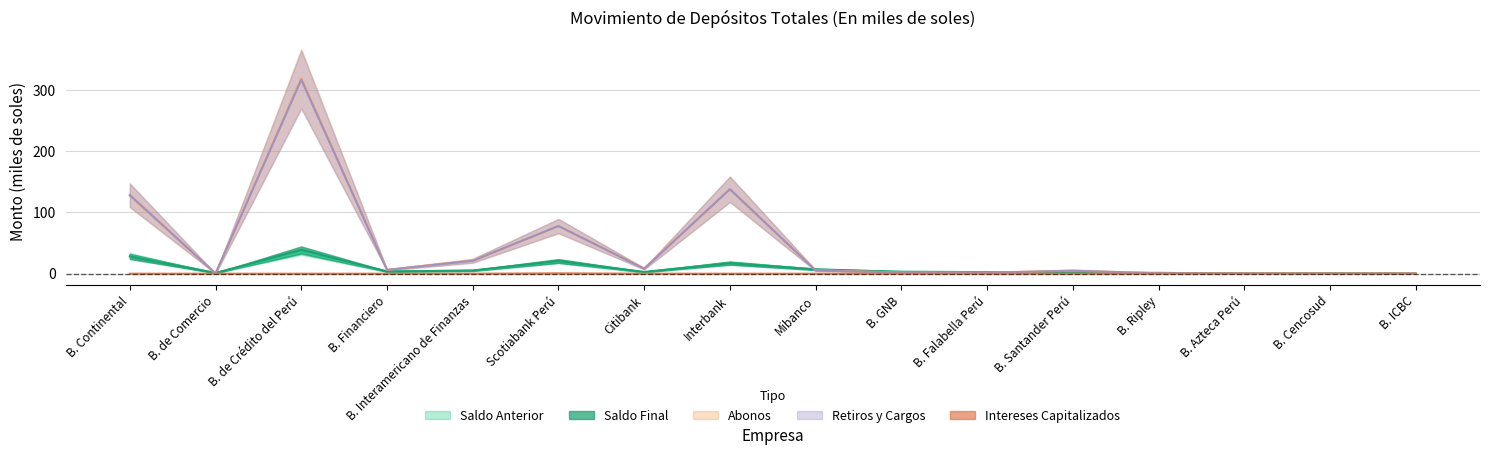

What position from the left is Mibanco?

9